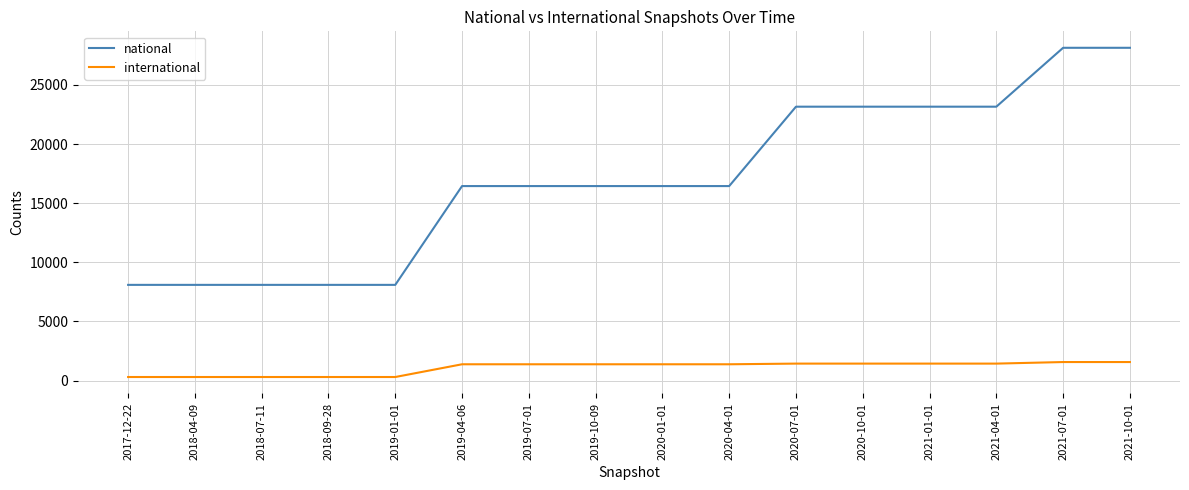

How many series are shown in this chart?

2